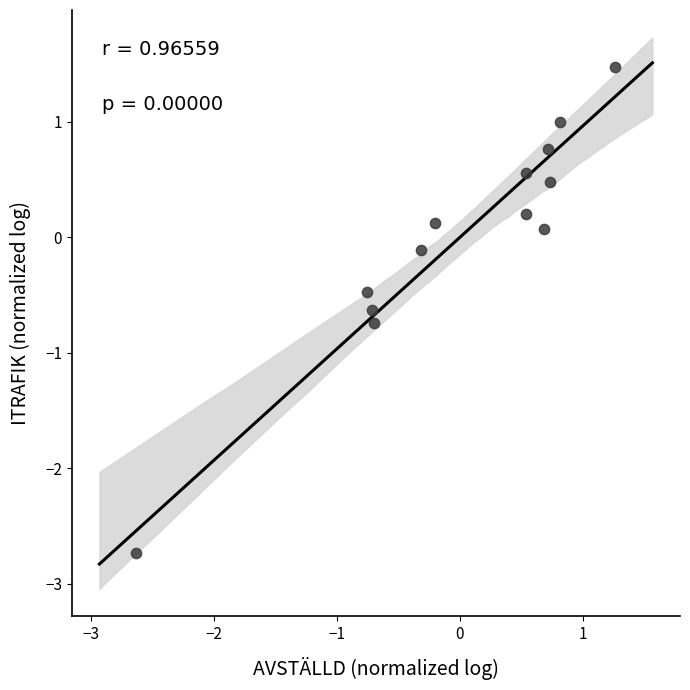

What is the range of X values (max minus min)?

3.9